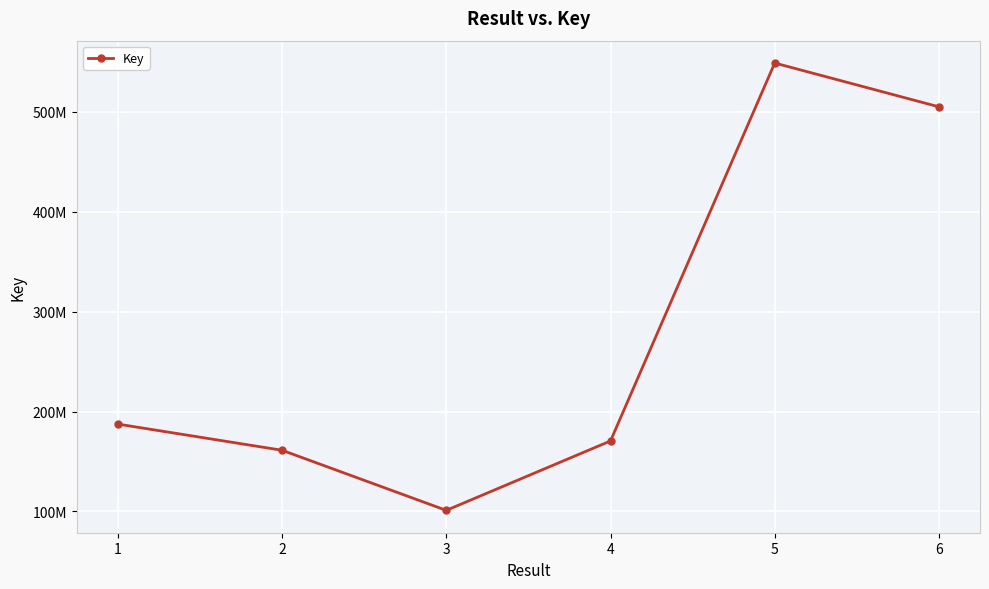

The value at 3 is 42195788. True or false?

False